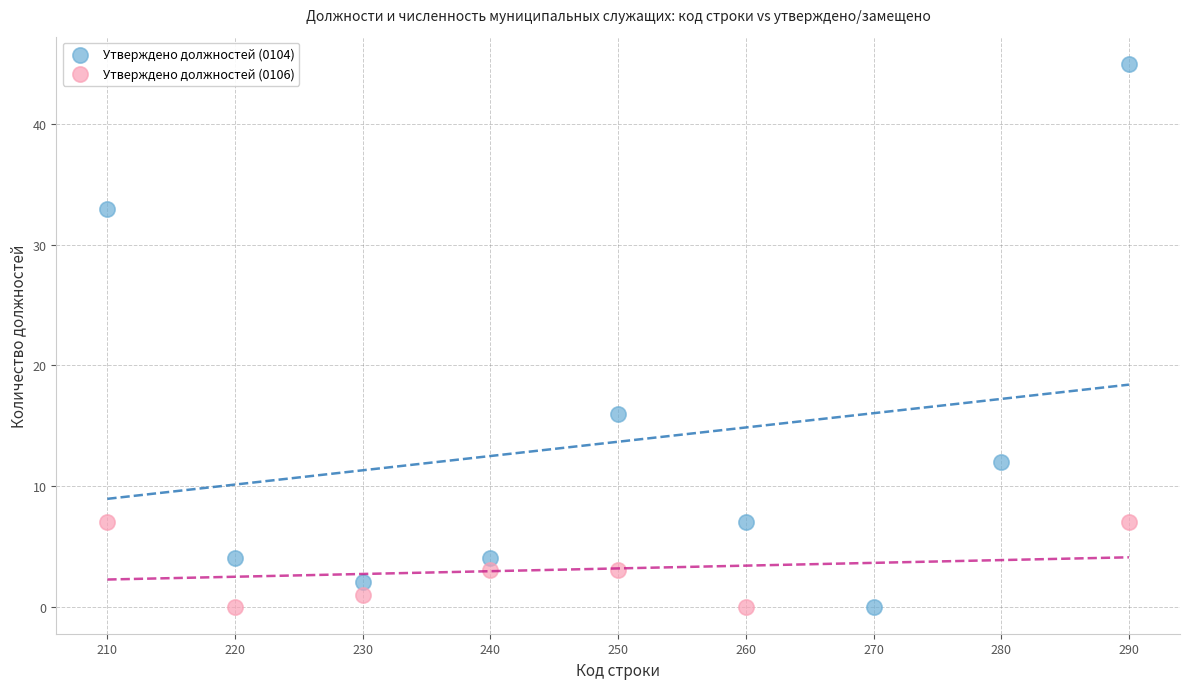

Which series contains the highest Y value?

Утверждено должностей (0104)